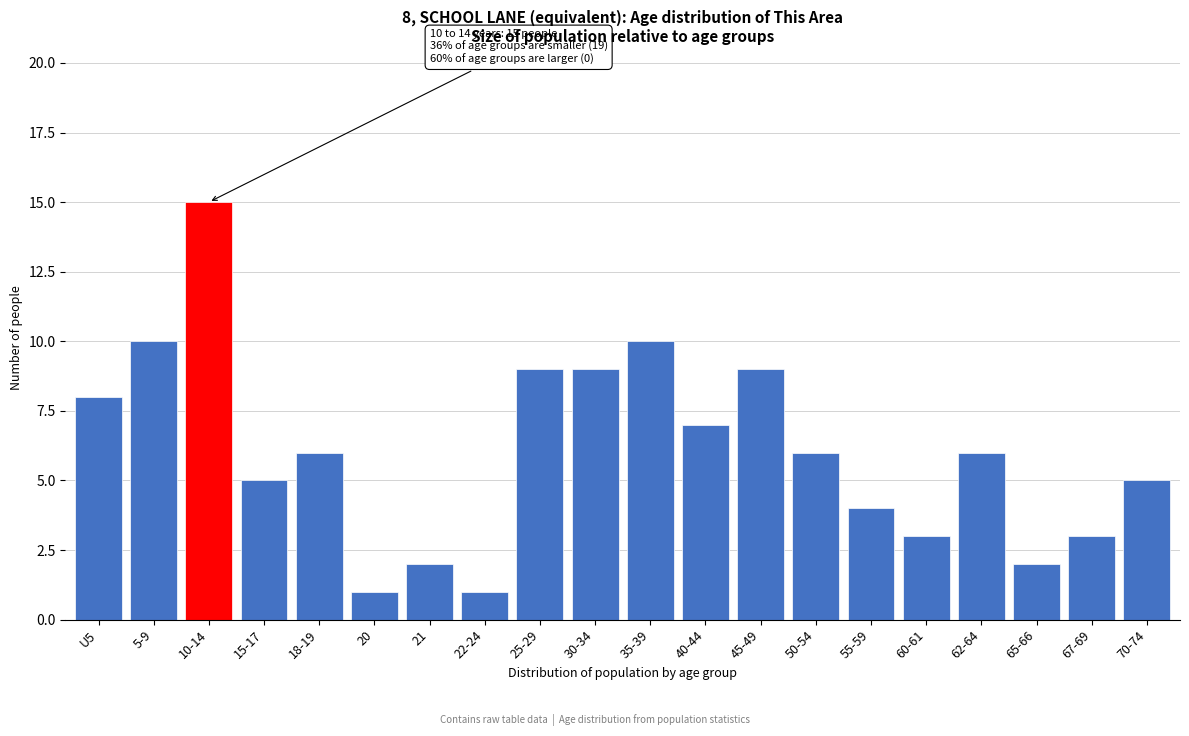

Reading left to right, transcribe all the data shown in this chart.

U5=8	5-9=10	10-14=15	15-17=5	18-19=6	20=1	21=2	22-24=1	25-29=9	30-34=9	35-39=10	40-44=7	45-49=9	50-54=6	55-59=4	60-61=3	62-64=6	65-66=2	67-69=3	70-74=5